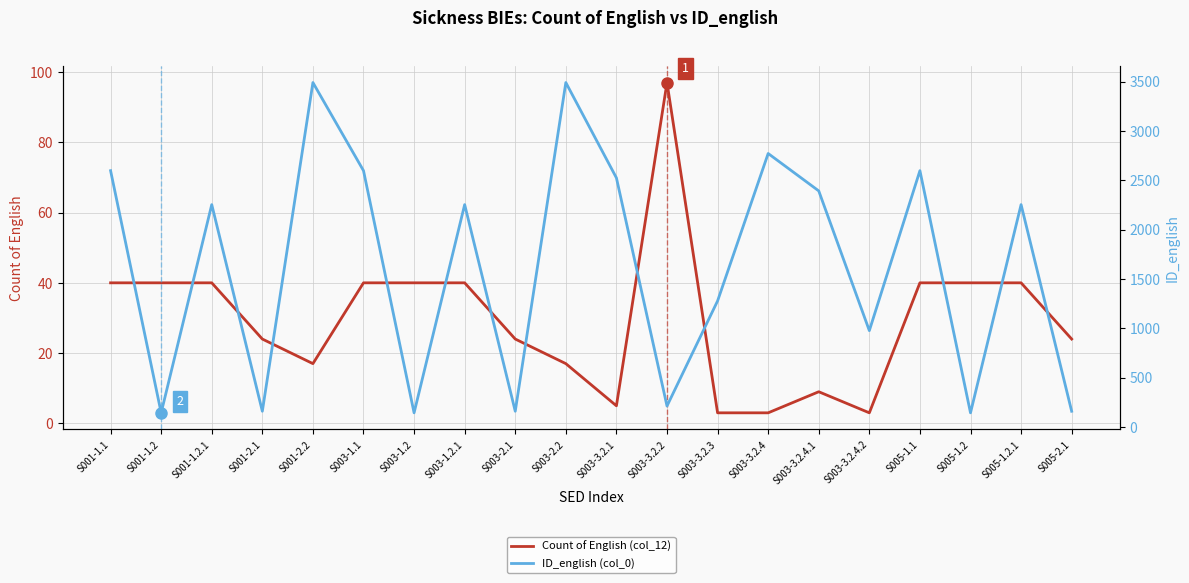

Which series changed the most between S003-3.2.4.1 and S005-1.2.1?

ID_english (col_0)